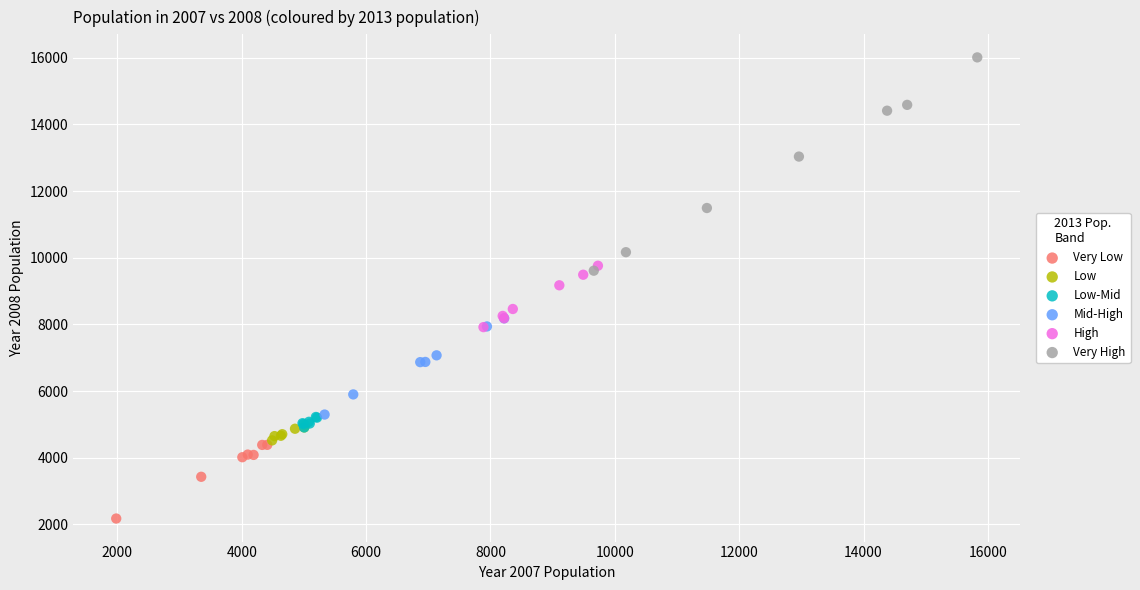

Which series reaches the maximum Y coordinate?

Very High